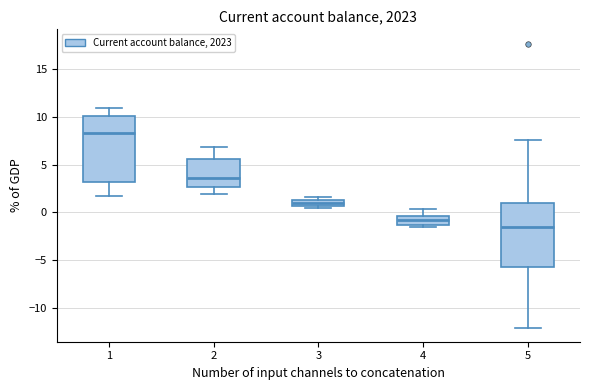

Where is the lower edge of the box at x = 3 on the y-axis? The values are not printed on the chart, so give them approximately, as read against the axis.

0.5